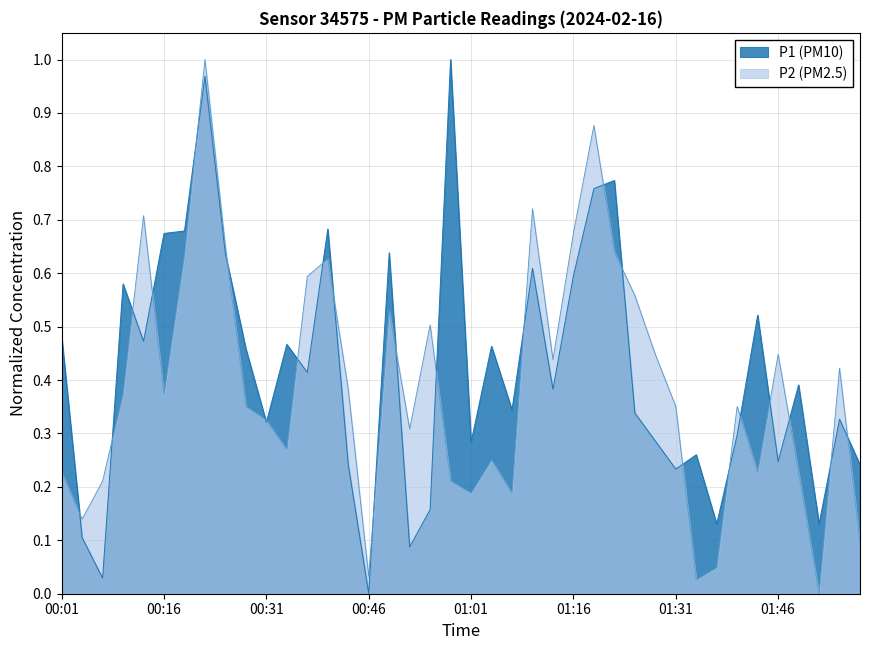

True or false: P1 has a value of 0.4 at 01:01.

False